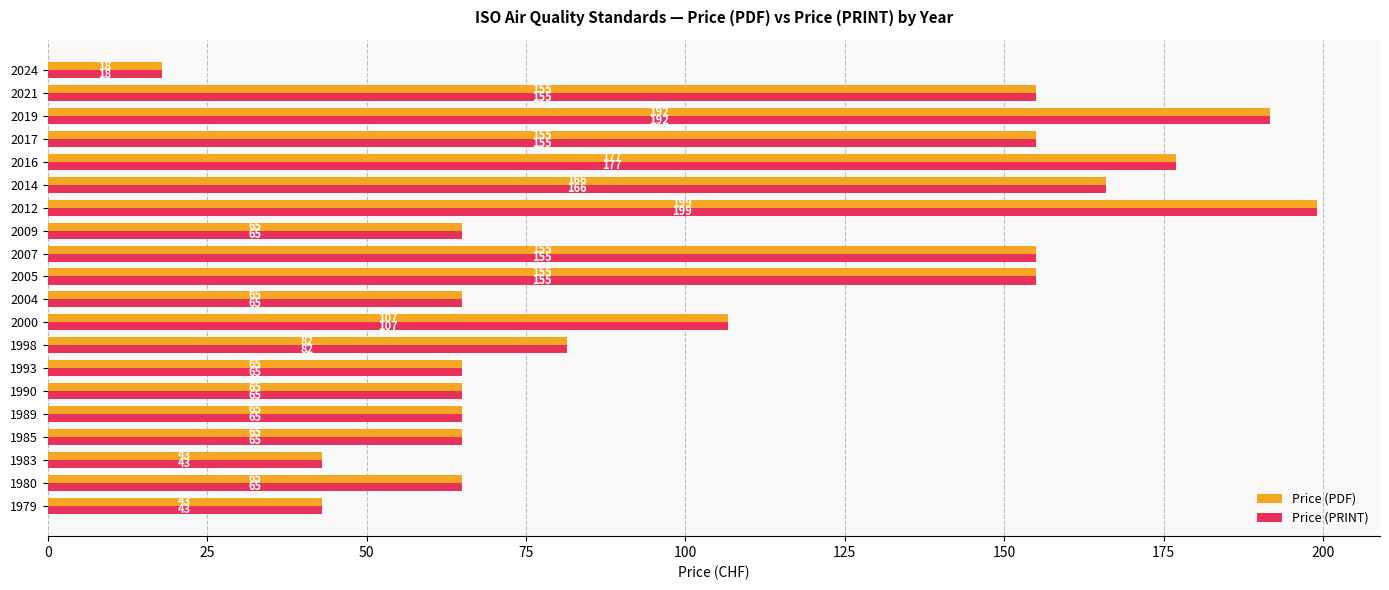

What is the minimum value shown in the chart?

18.0